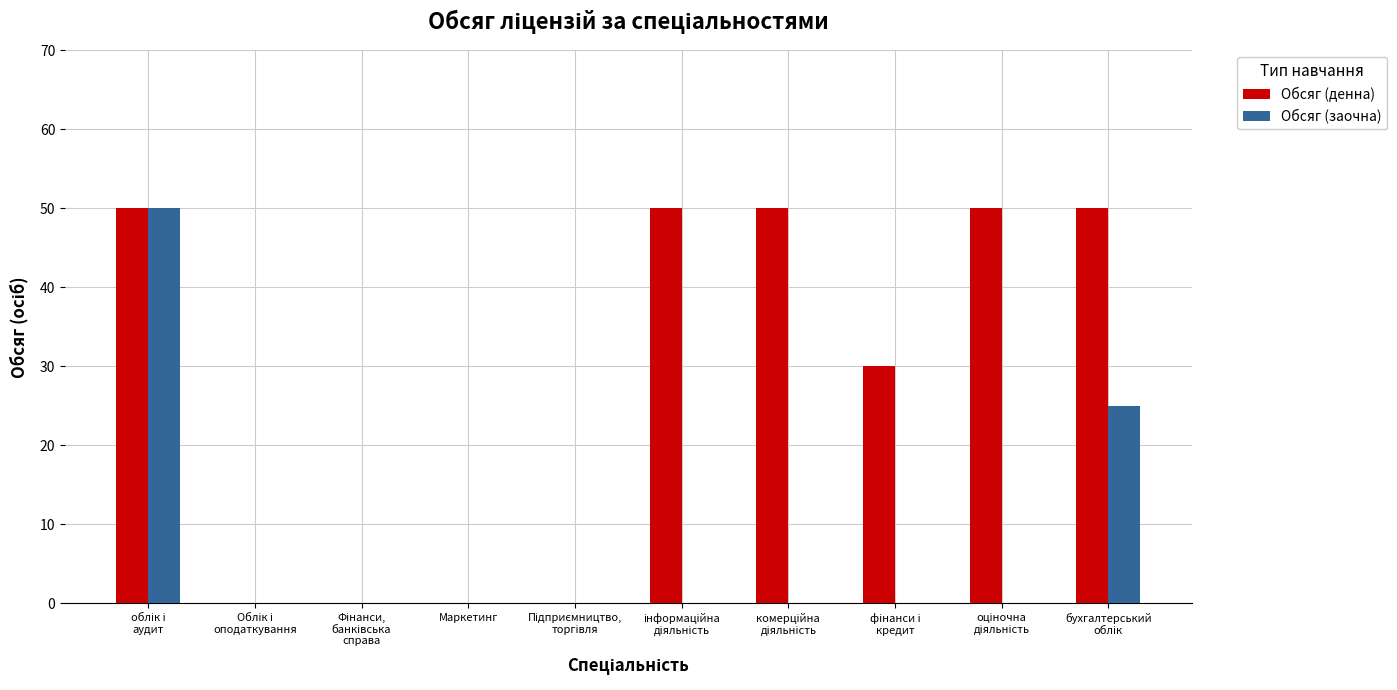

Are the bars grouped side by side (vs. stacked)?

Yes